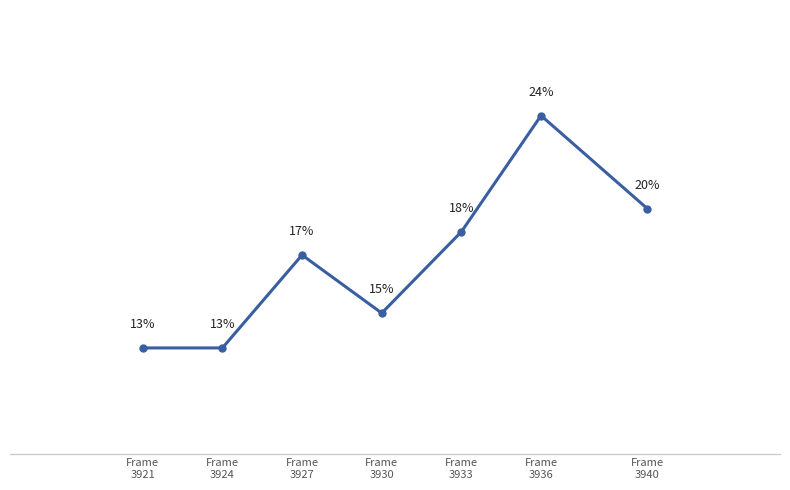

True or false: there are more than 1 points higher than both neighbors.

True